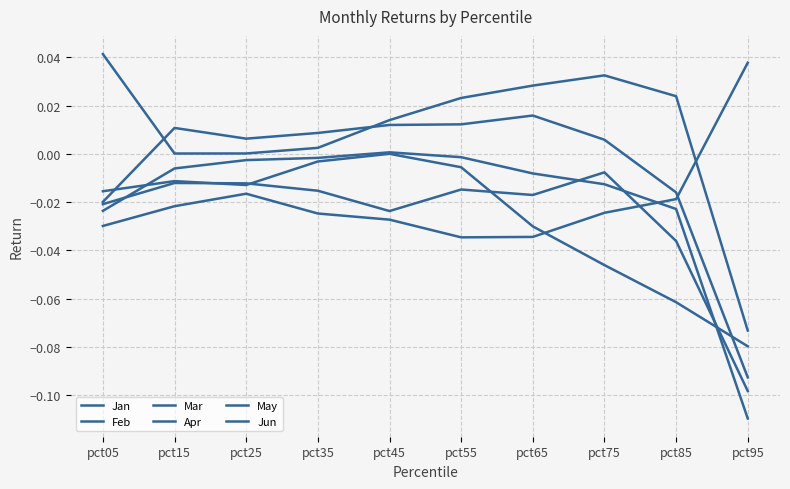

Is this an area chart (filled region under the line)?

No